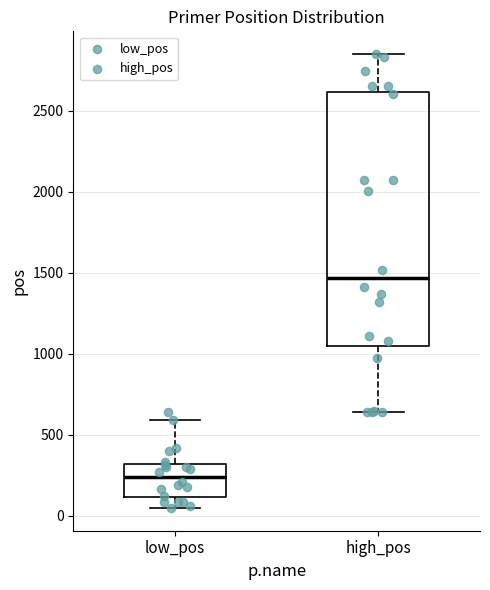

Comparing the boxes themselves (not the whiskers), which one is the tallest?

high_pos